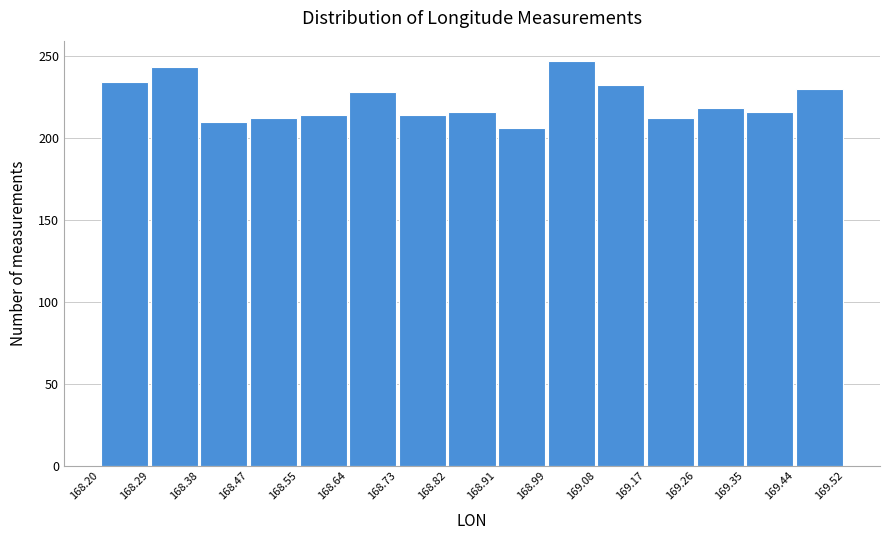

Reading left to right, list every bar in this chart as the range it spans on the x-axis followed by its height. The values are not printed on the chart, so give them approximately, as read against the axis.

168.20 to 168.29: 235
168.29 to 168.38: 245
168.38 to 168.47: 210
168.47 to 168.55: 210
168.55 to 168.64: 215
168.64 to 168.73: 230
168.73 to 168.82: 215
168.82 to 168.91: 215
168.91 to 168.99: 205
168.99 to 169.08: 245
169.08 to 169.17: 230
169.17 to 169.26: 210
169.26 to 169.35: 220
169.35 to 169.44: 215
169.44 to 169.52: 230